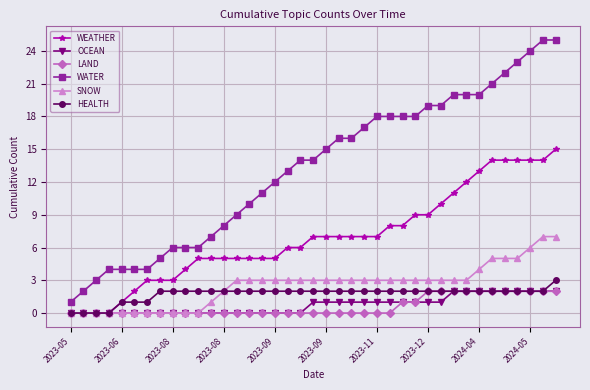

True or false: WATER and OCEAN cross at least once.

False